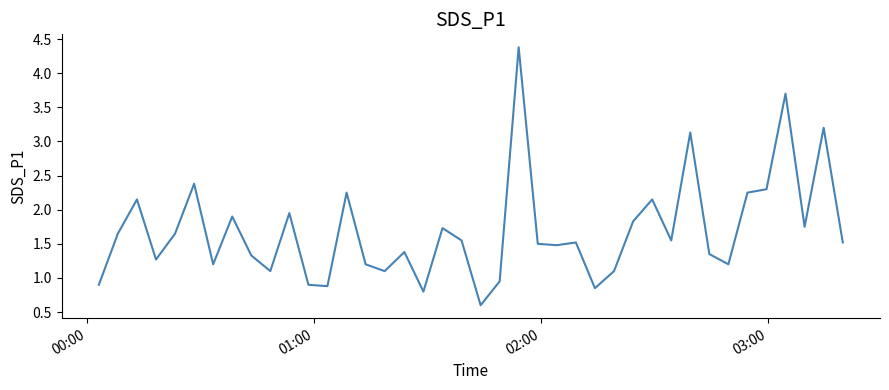

Count the number of categories in the chart.

40